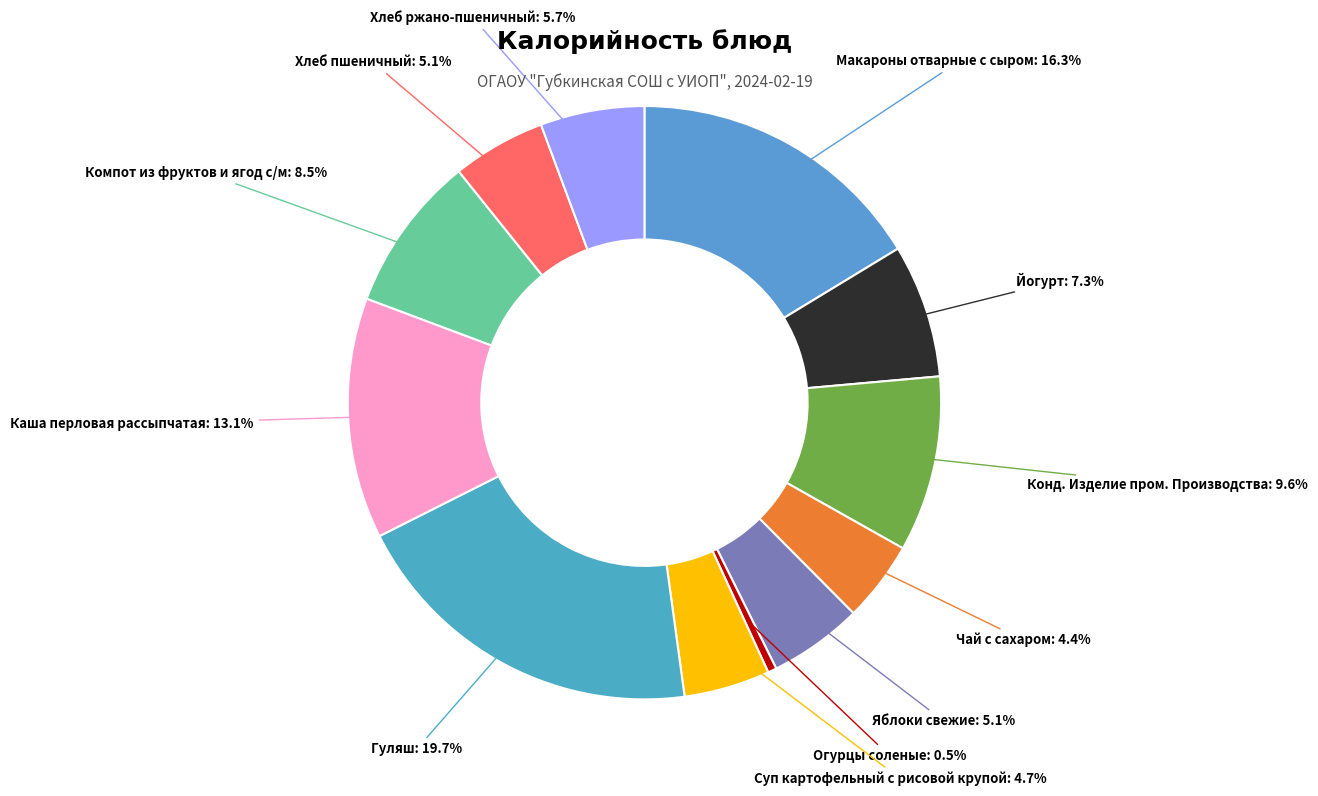

Count the number of slices in the pie.

12